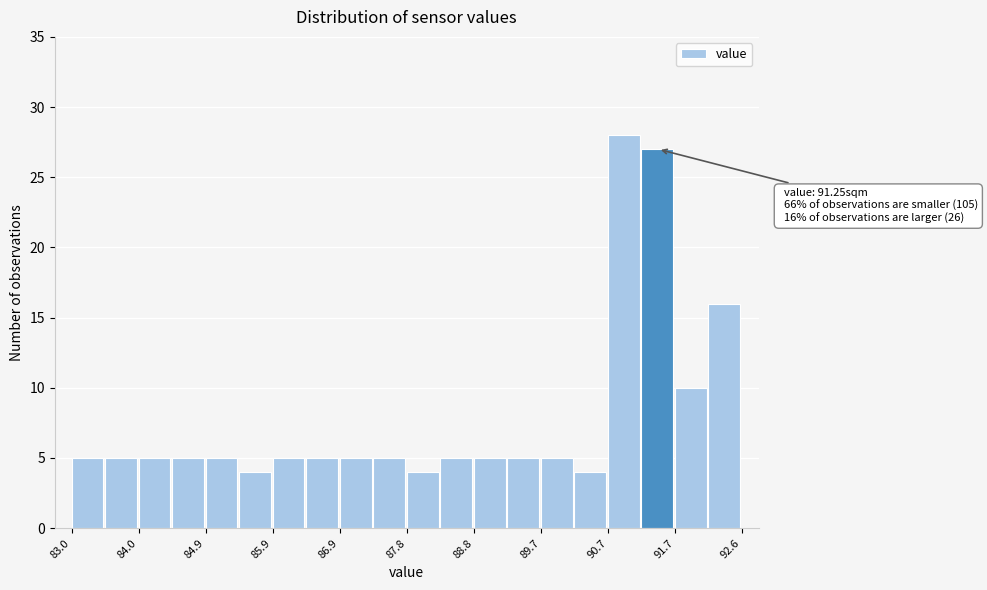

Which range on the x-axis has the tallest bar?

90.7 to 91.2